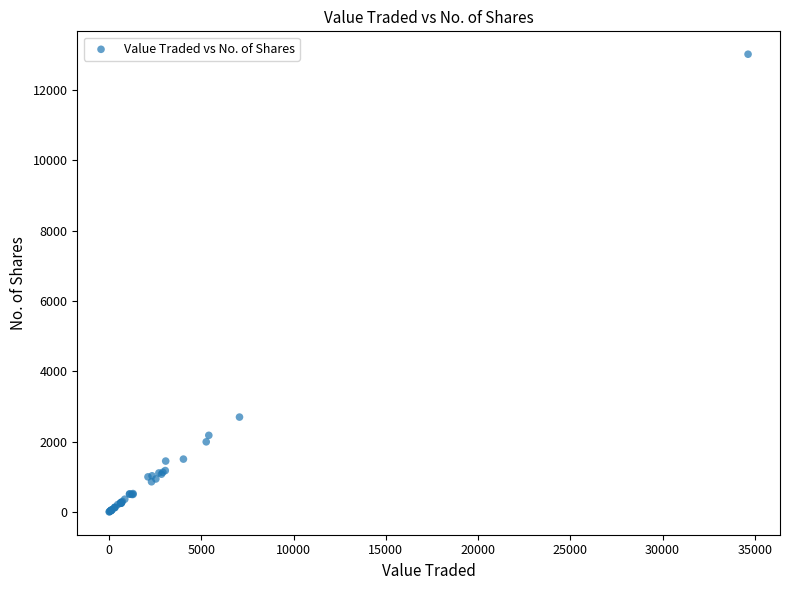

What Y value in the scatter plot is closest to 6513?

2700